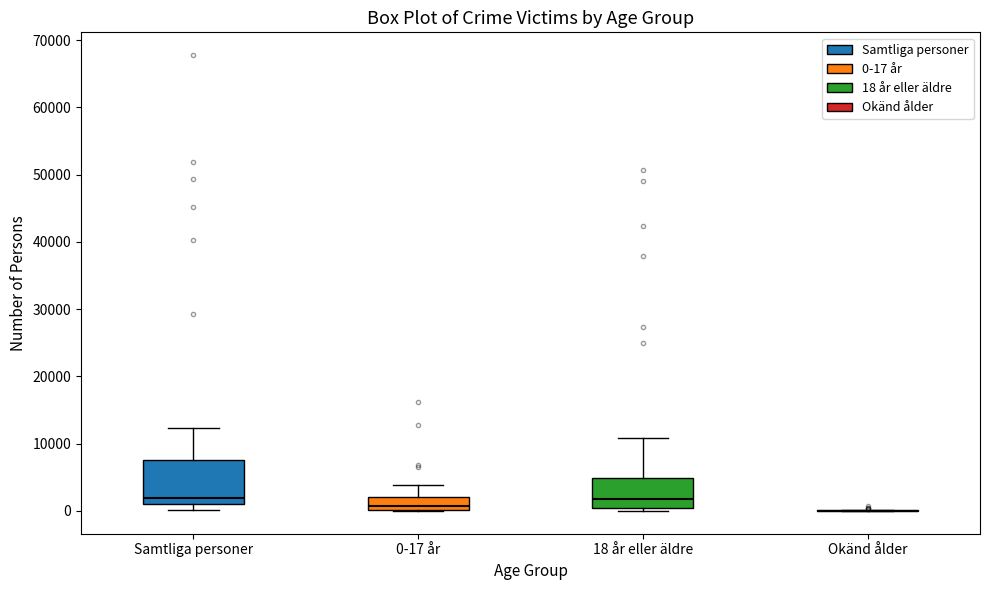

Reading left to right, transcribe this box plot: for each box, give where its median line is, the range the box spans, and where its two whiskers end, as read against the y-axis. The values are not printed on the chart, so give them approximately, as read against the axis.

Samtliga personer: median 2000, box 1000 to 8000, whiskers 0 to 12000
0-17 år: median 1000, box 0 to 2000, whiskers 0 to 4000
18 år eller äldre: median 2000, box 1000 to 5000, whiskers 0 to 11000
Okänd ålder: box collapsed to a line at 0, whiskers 0 to 0